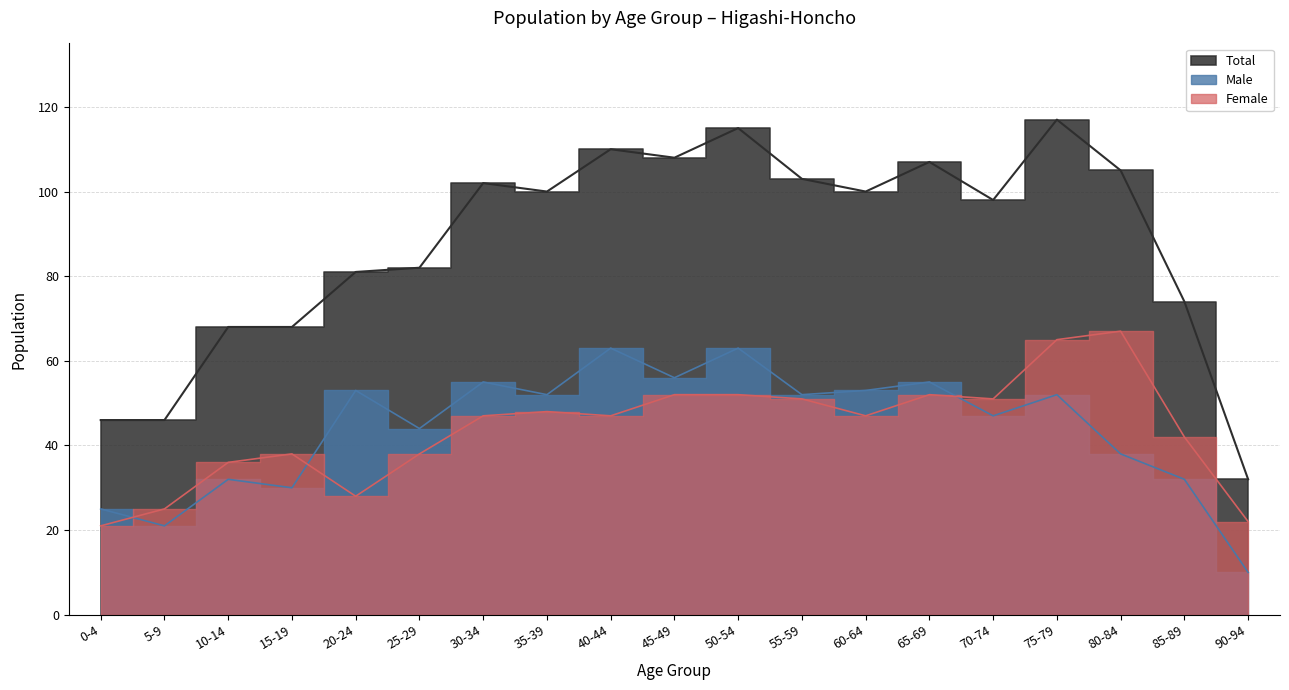

Rank the series at 65-69 from highest to lowest value.

Total, Male, Female